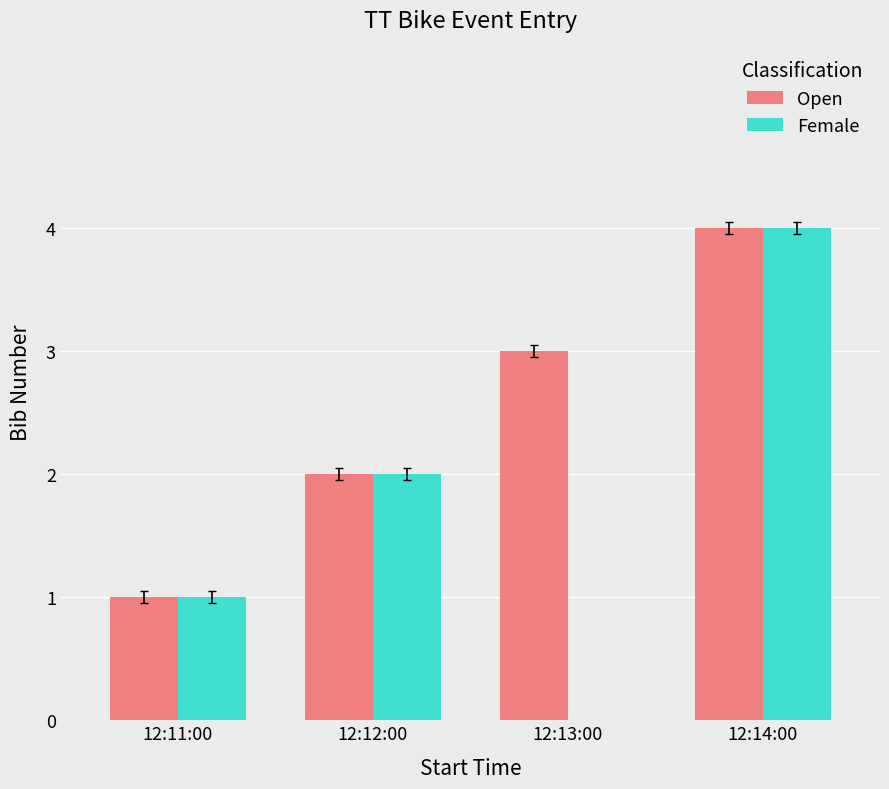

What is the sum of the Open values at 12:12:00 and 12:13:00?

5